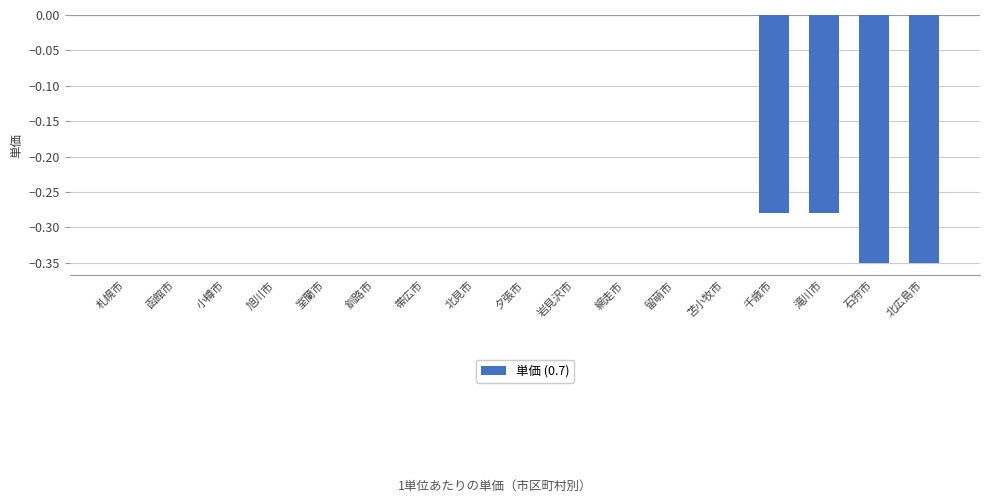

Is it true that the value at 石狩市 is -0.6?

False